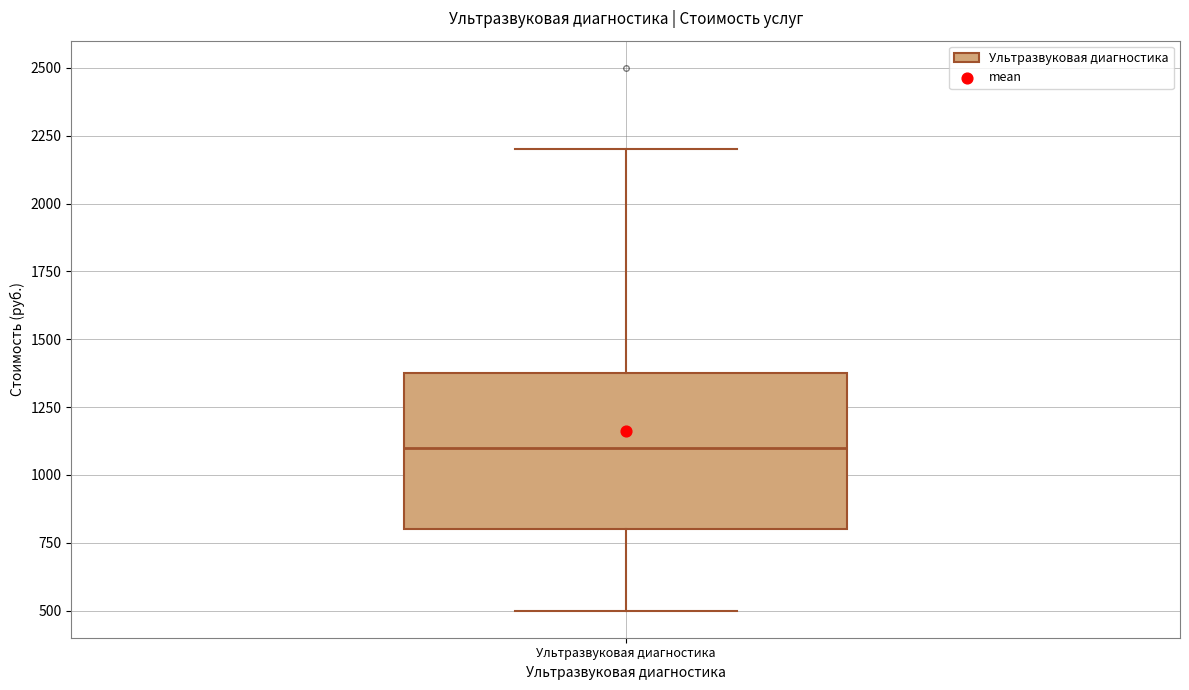

Transcribe this box plot: give where the median line is, the range the box spans, and where the two whiskers end, as read against the y-axis. The values are not printed on the chart, so give them approximately, as read against the axis.

median 1100, box 800 to 1400, whiskers 500 to 2200